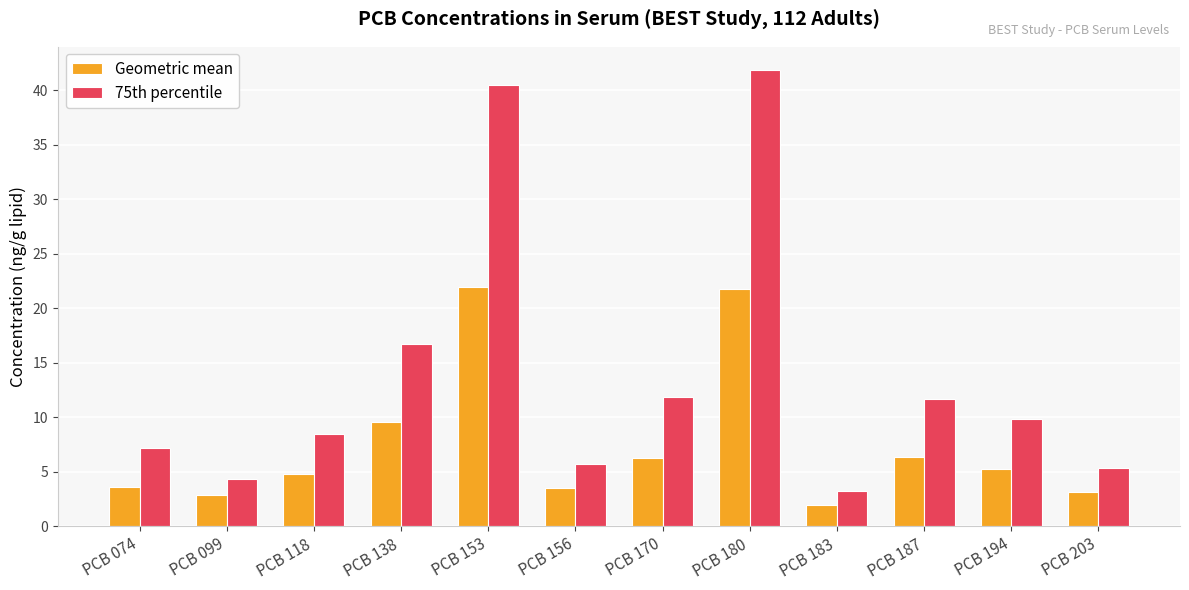

Which category has the lowest value across all series?

PCB 183